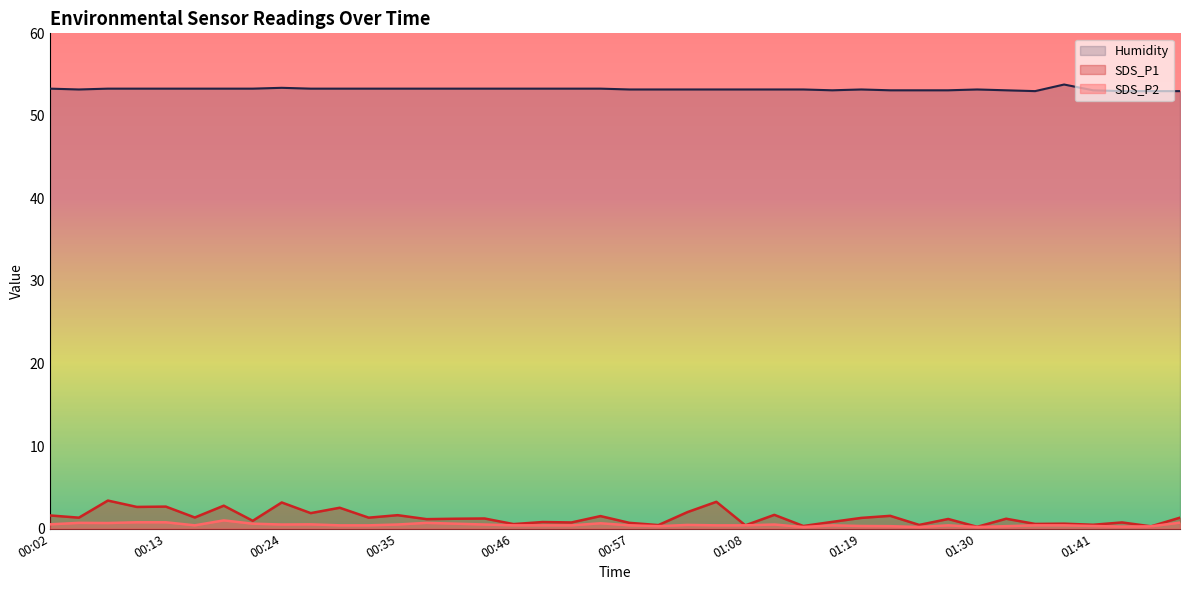

At how many categories does at least one series exceed 27?

40